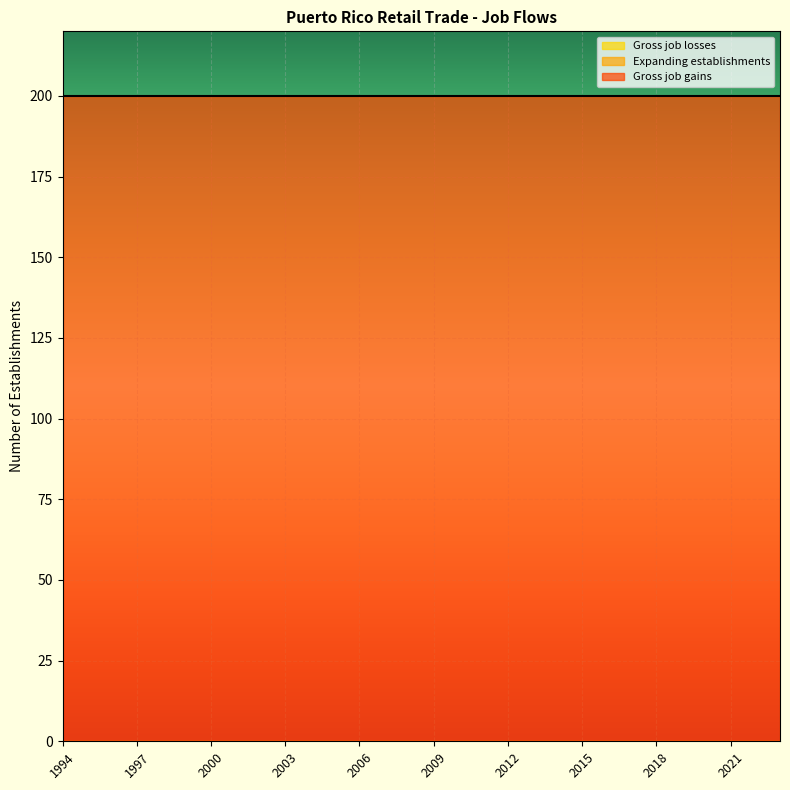

Reading right to left, transcribe all the data shown in this chart.

Gross job gains: 200	200	200	200	200	200	200	200	200	200	200	200	200	200	200	200	200	200	200	200	200	200	200	200	200	200	200	200	200	200
Expanding establishments: 0	0	0	0	0	0	0	0	0	0	0	0	0	0	0	0	0	0	0	0	0	0	0	0	0	0	0	0	0	0
Gross job losses: 0	0	0	0	0	0	0	0	0	0	0	0	0	0	0	0	0	0	0	0	0	0	0	0	0	0	0	0	0	0